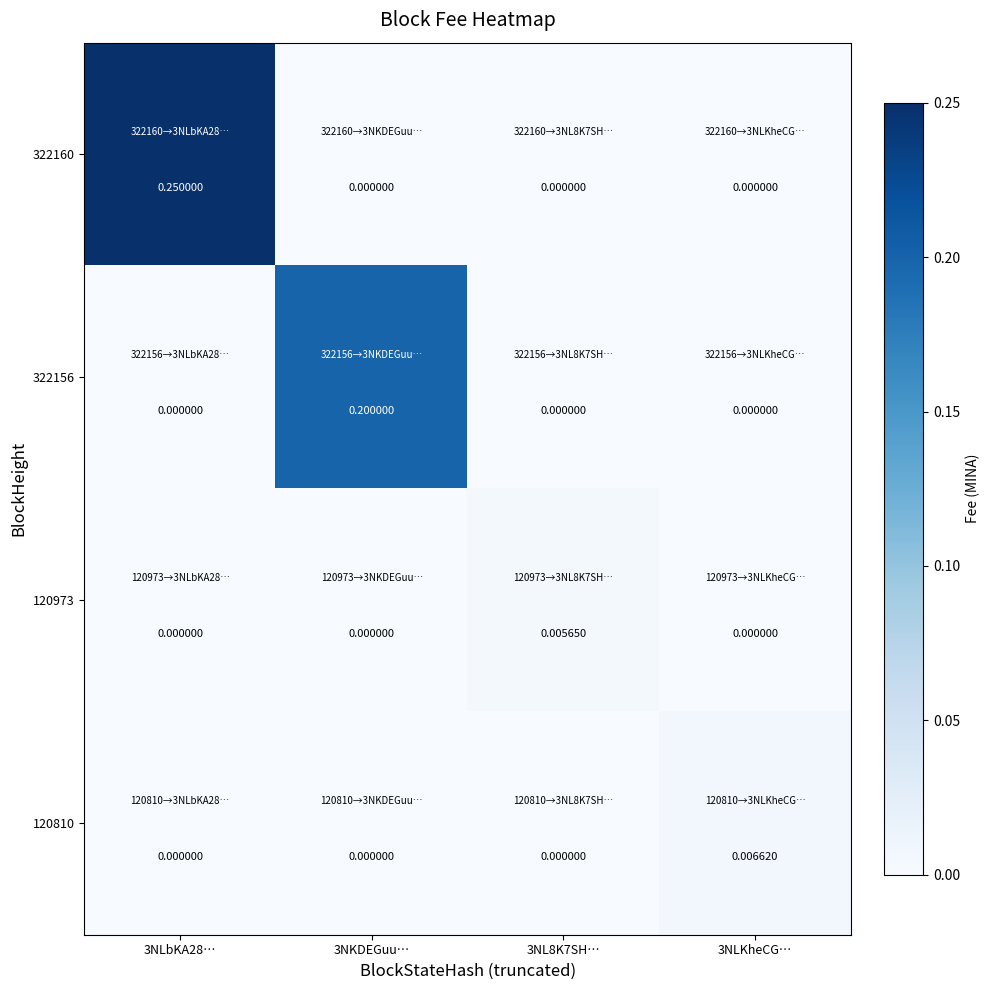

Is the value of 120973 at 3NL8K7SH… greater than the value of 322156 at 3NLbKA28…?

Yes